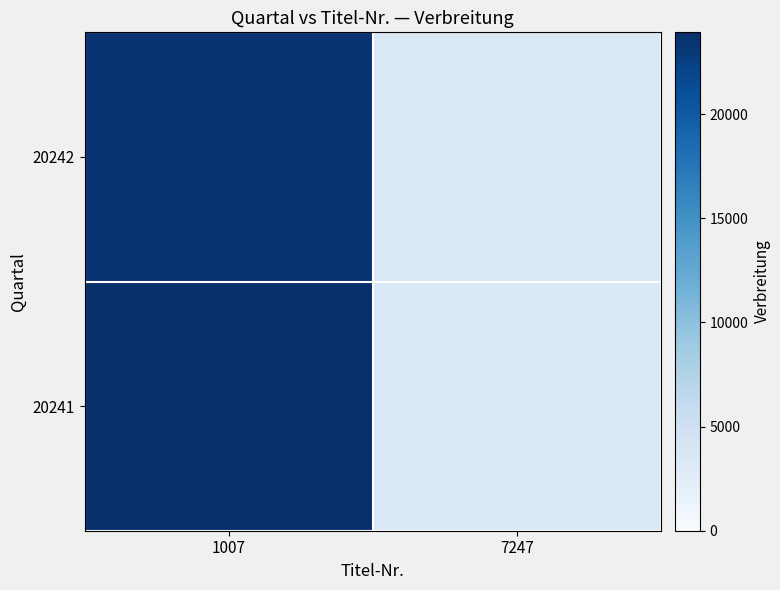

What is the smallest value displayed?

3388